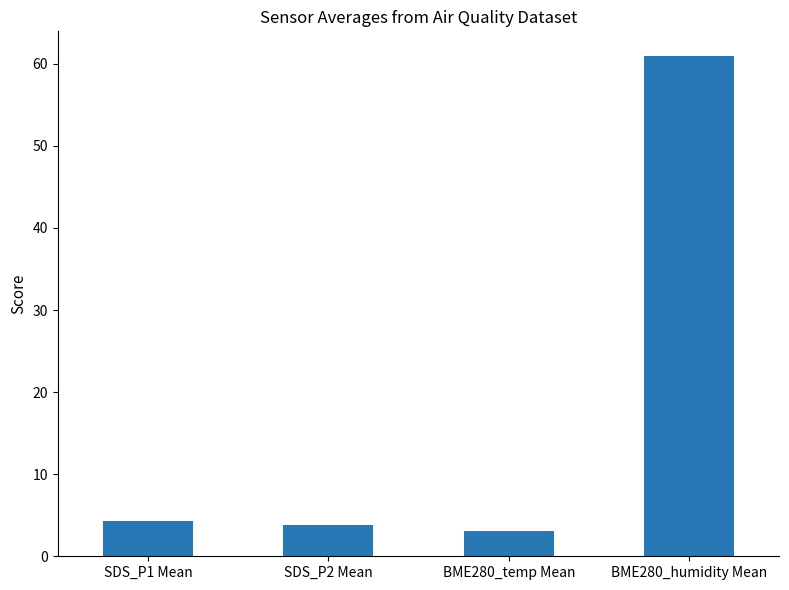

What is the approximate value at SDS_P2 Mean?

3.8